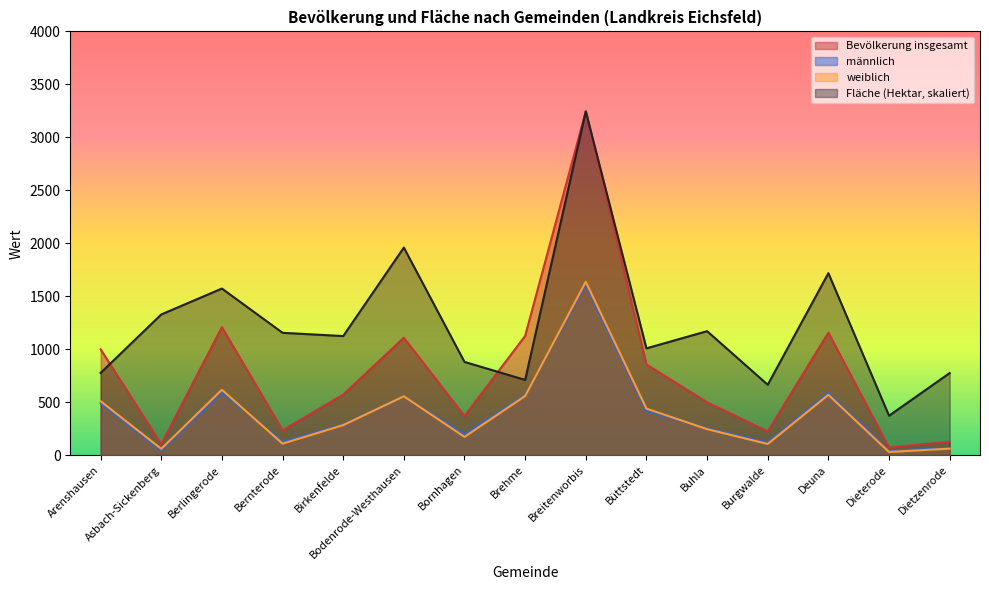

Is it true that weiblich equals 617.0 at Berlingerode?

True